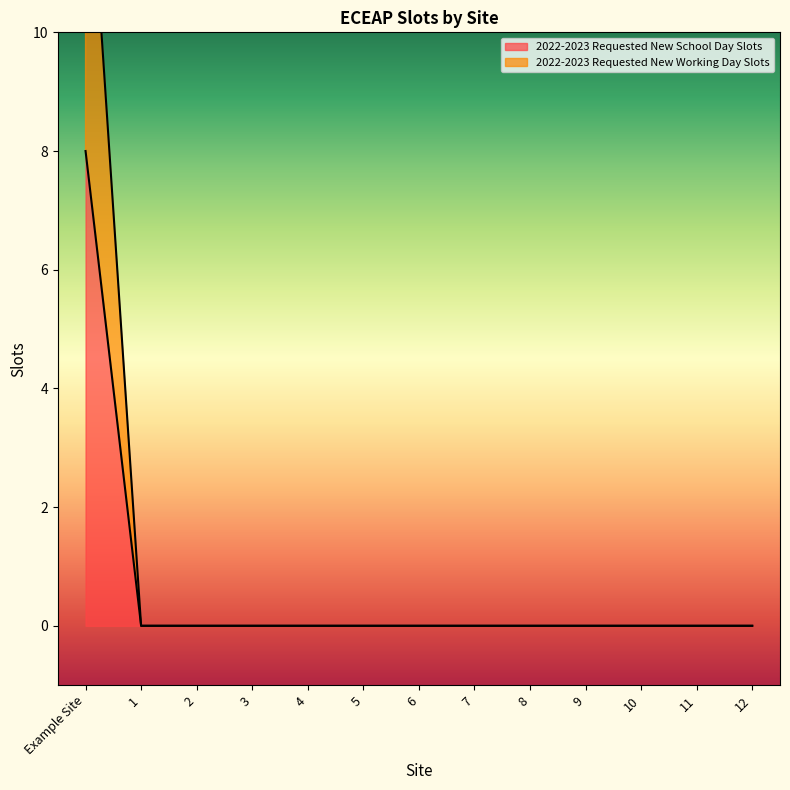

What position from the right is 10?

3